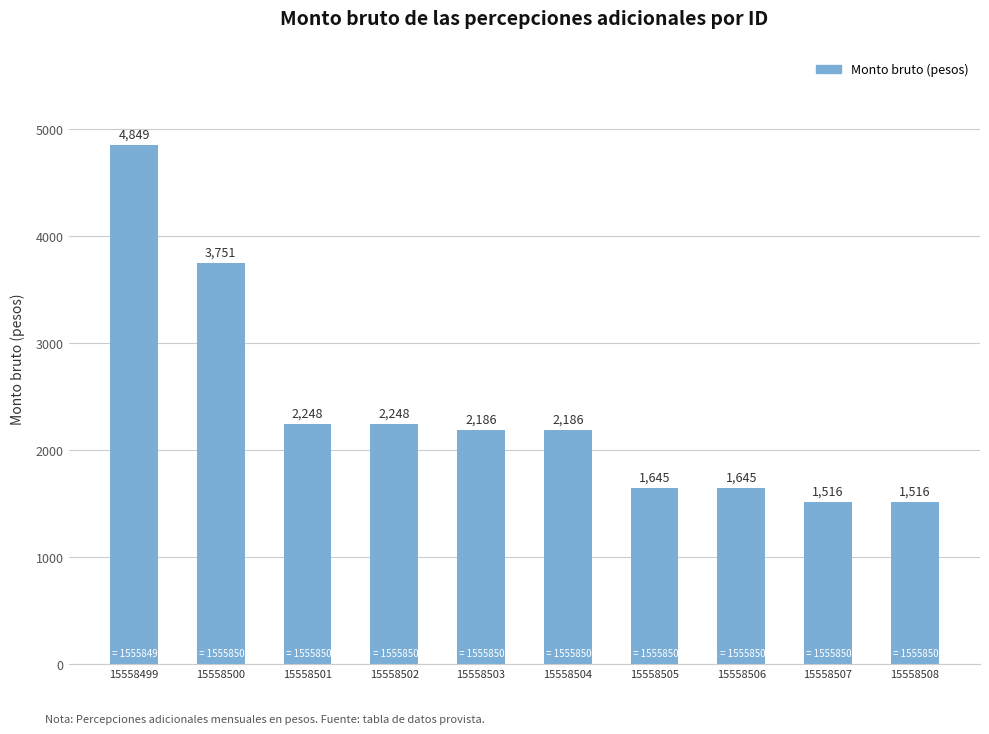

Reading left to right, what are all the values shown in this chart?

15558499=4849	15558500=3751	15558501=2248	15558502=2248	15558503=2186	15558504=2186	15558505=1645	15558506=1645	15558507=1516	15558508=1516